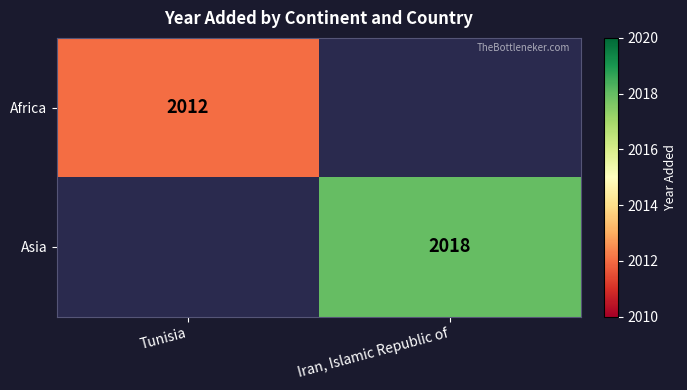

The value of Africa at Tunisia is 2012. True or false?

True